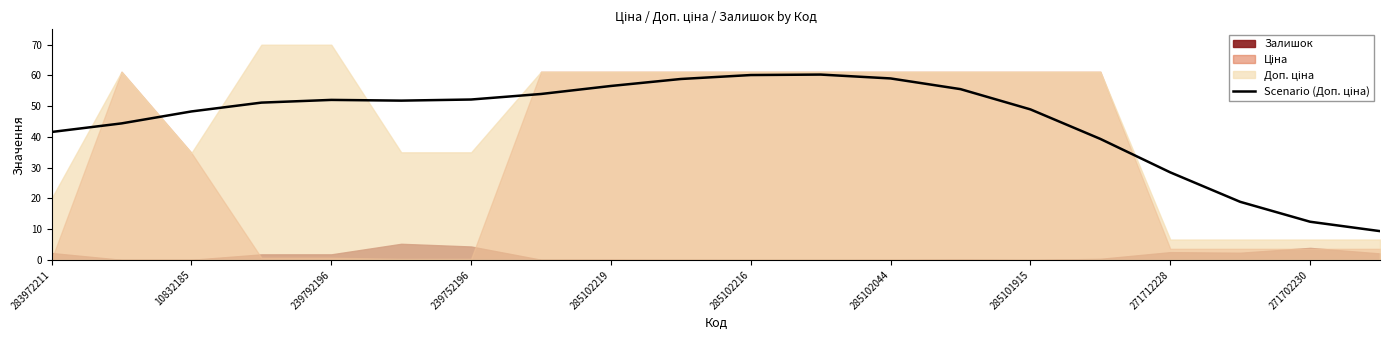

Is it true that the value at 19 is 13.7?

False